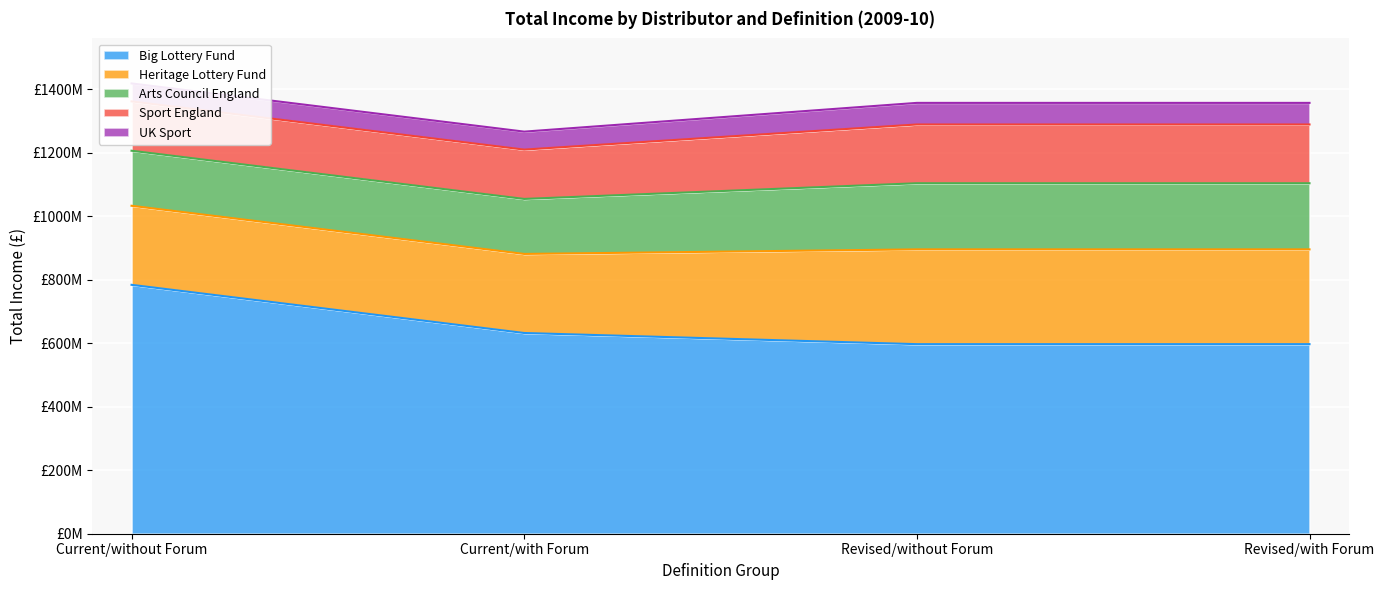

Where is Arts Council England nearest to the value 190702500?

Current/without Forum